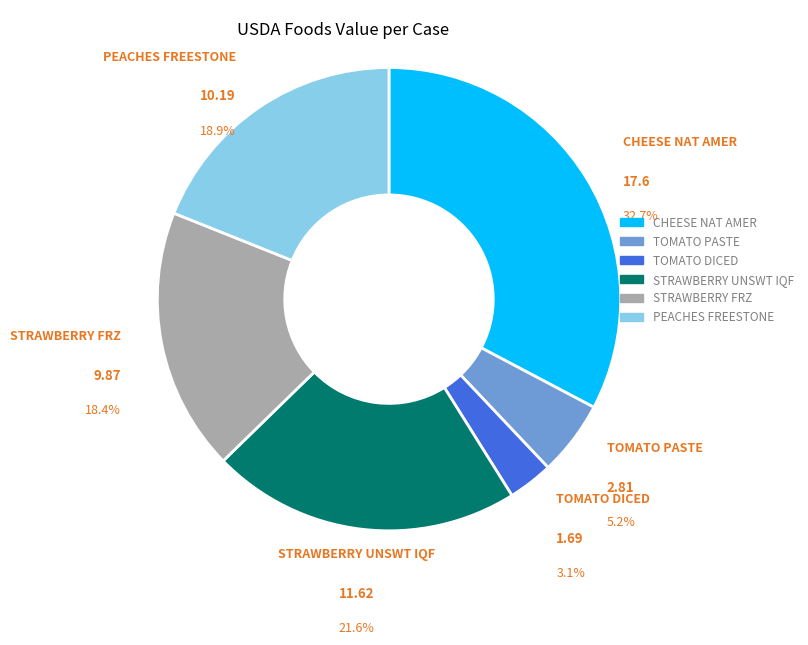

Is there a majority slice in this chart?

No